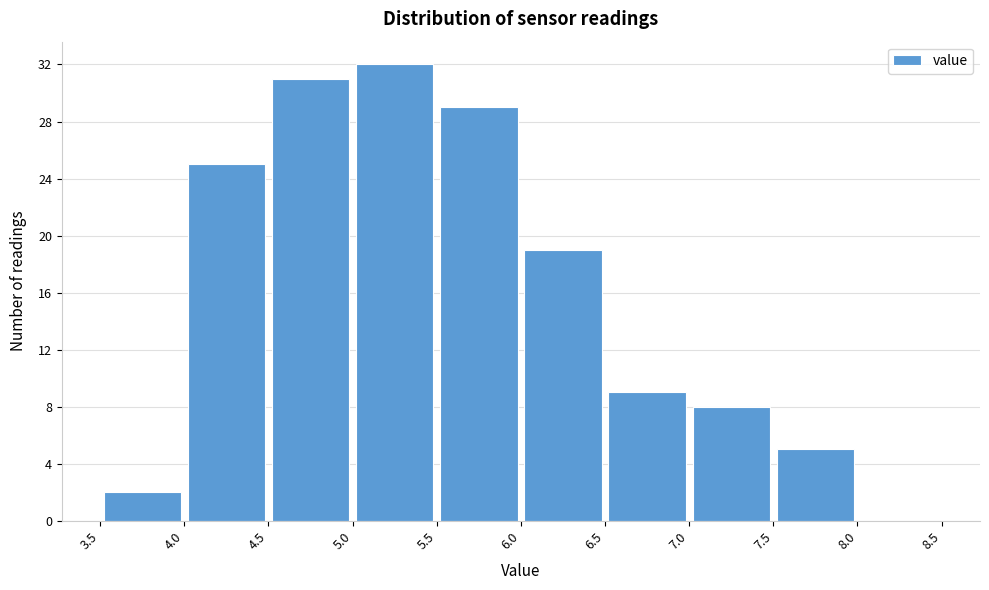

Reading left to right, transcribe this chart: for each bar, give the range it covers on the x-axis and its height. The values are not printed on the chart, so give them approximately, as read against the axis.

3.5 to 4.0: 2
4.0 to 4.5: 25
4.5 to 5.0: 31
5.0 to 5.5: 32
5.5 to 6.0: 29
6.0 to 6.5: 19
6.5 to 7.0: 9
7.0 to 7.5: 8
7.5 to 8.0: 5
8.0 to 8.5: 0